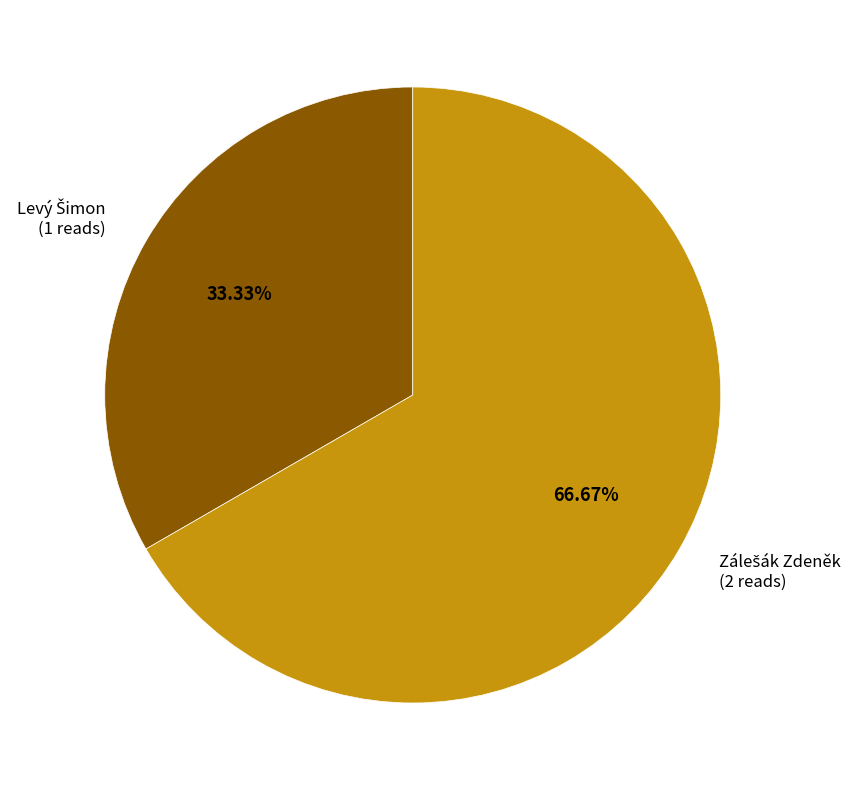

Does any single category account for the majority?

Yes